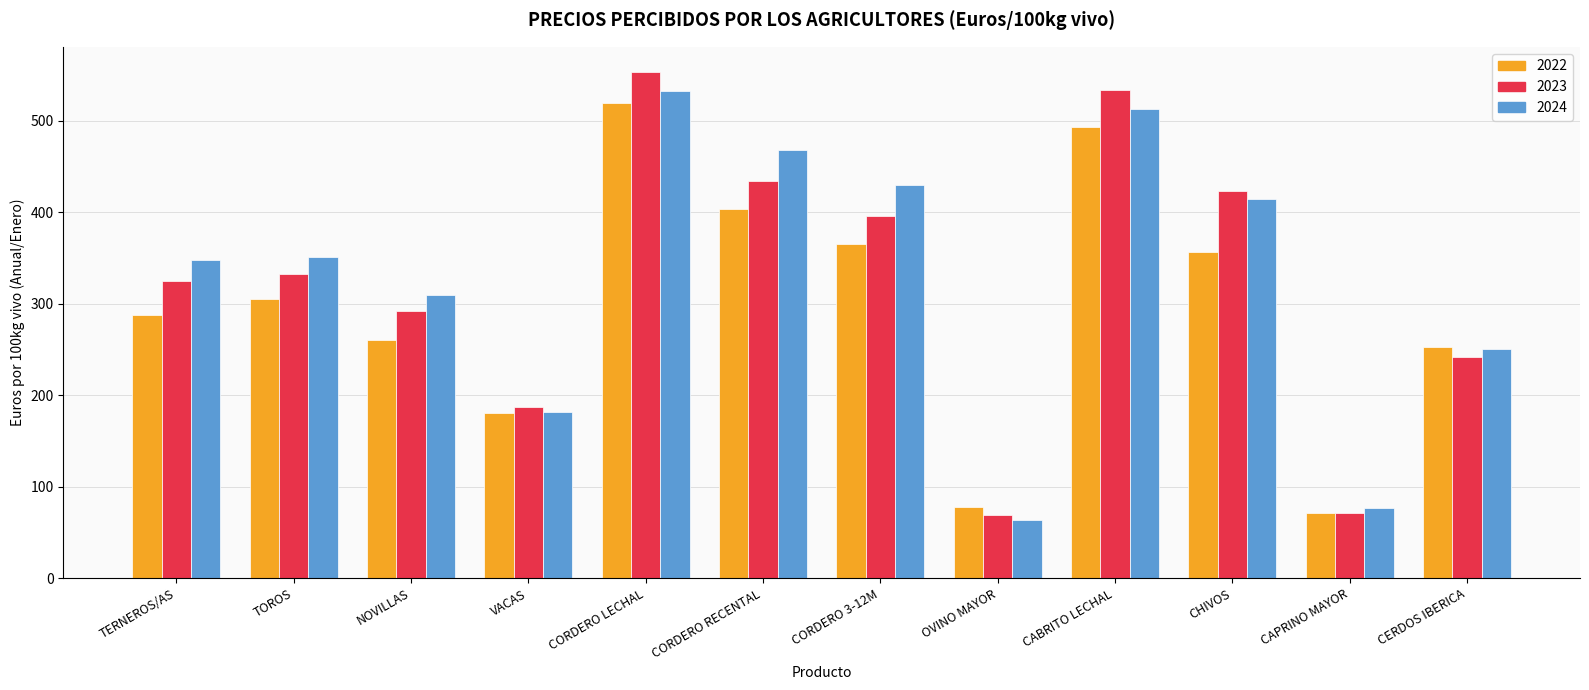

What is the total value across all series at CORDERO RECENTAL?

1306.1